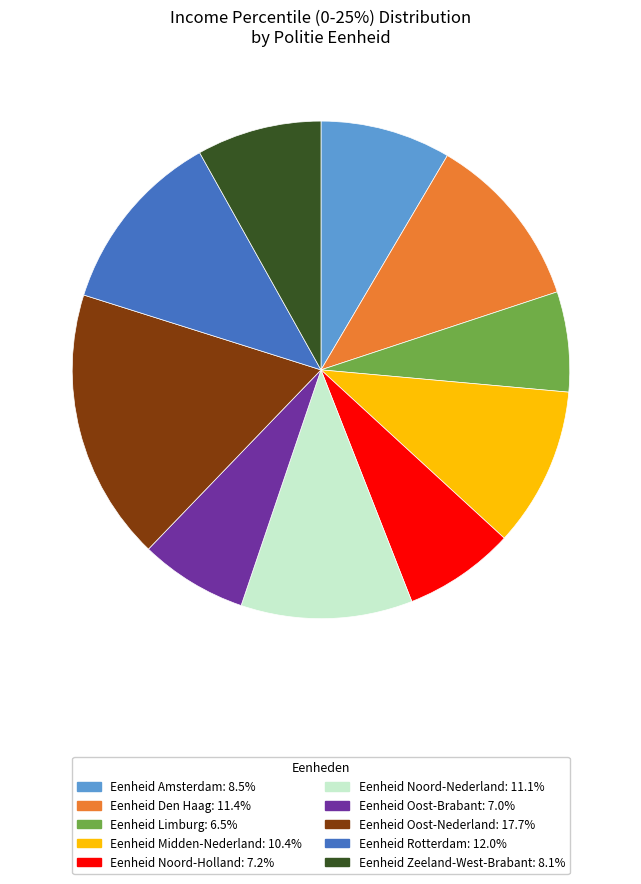

What is the largest slice in the pie chart?

Eenheid Oost-Nederland